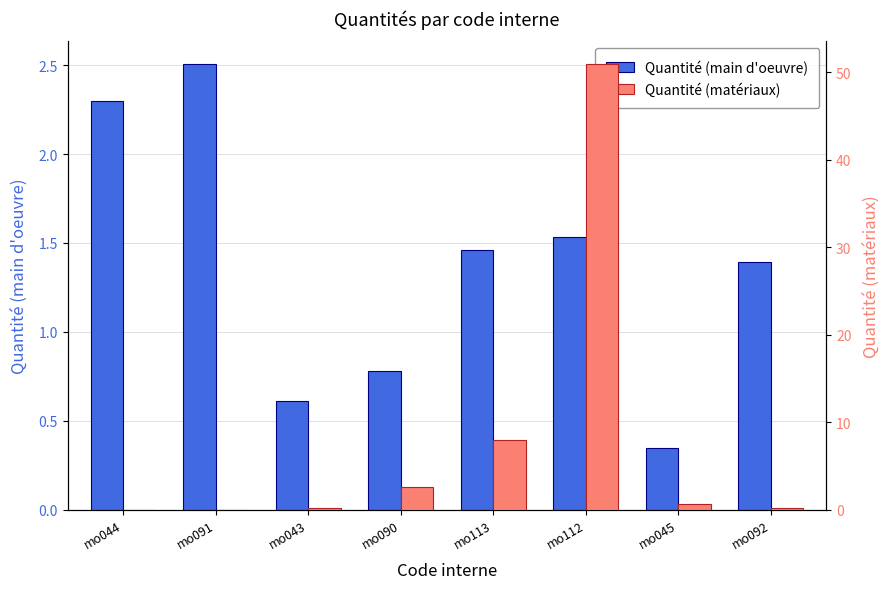

Which has a higher value, mo044 or mo113?

mo044